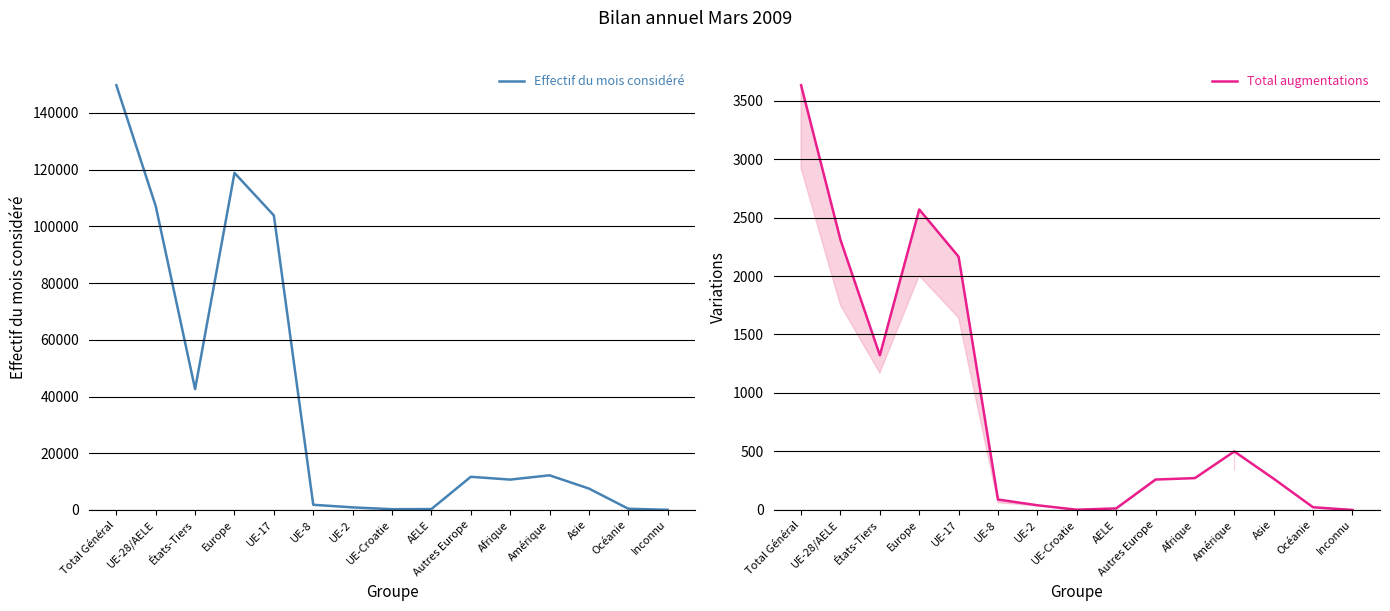

How many categories are shown in the chart?

15